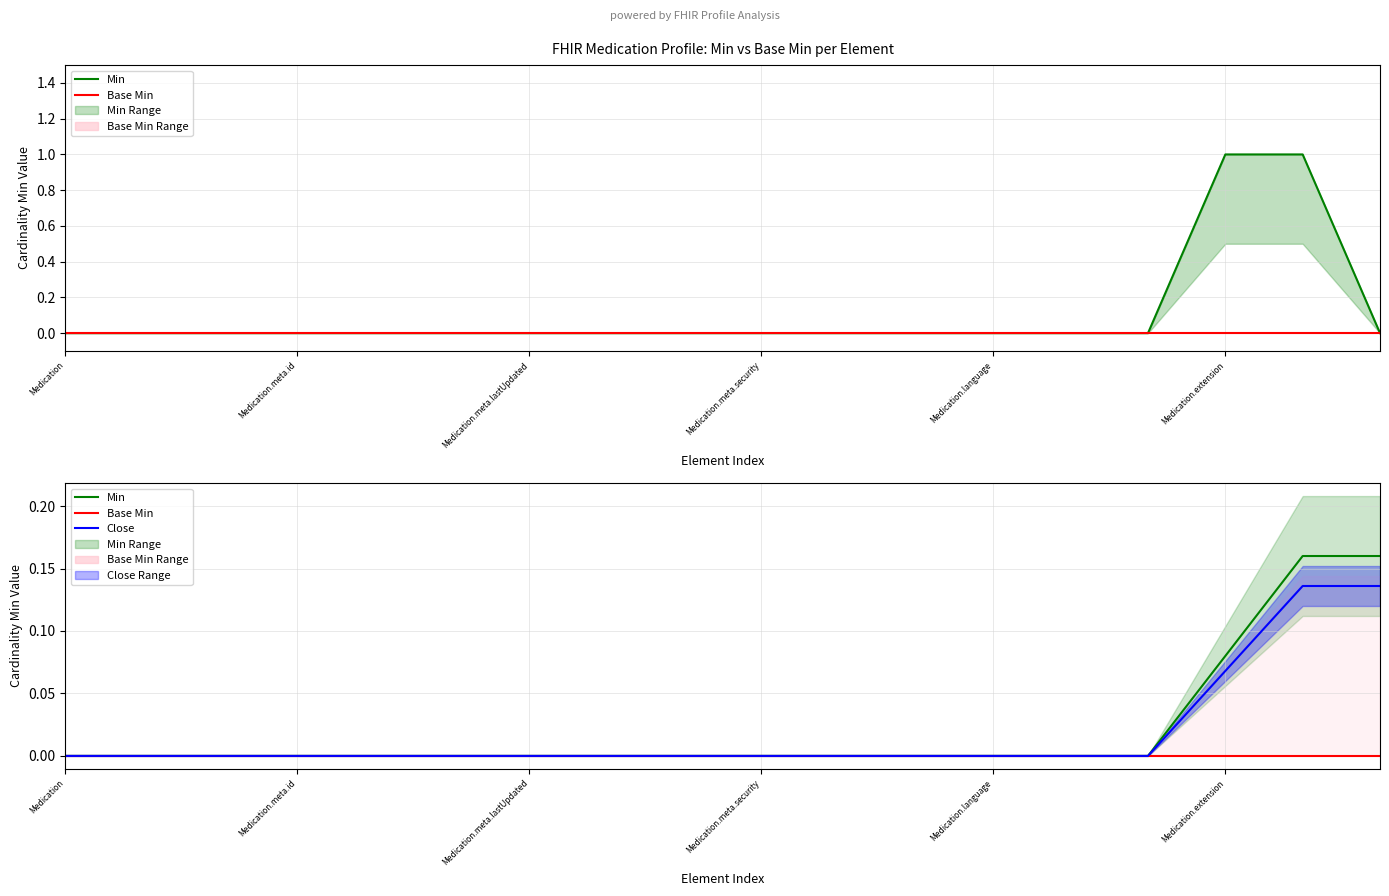

What is the label of the 4th point from the right?

14